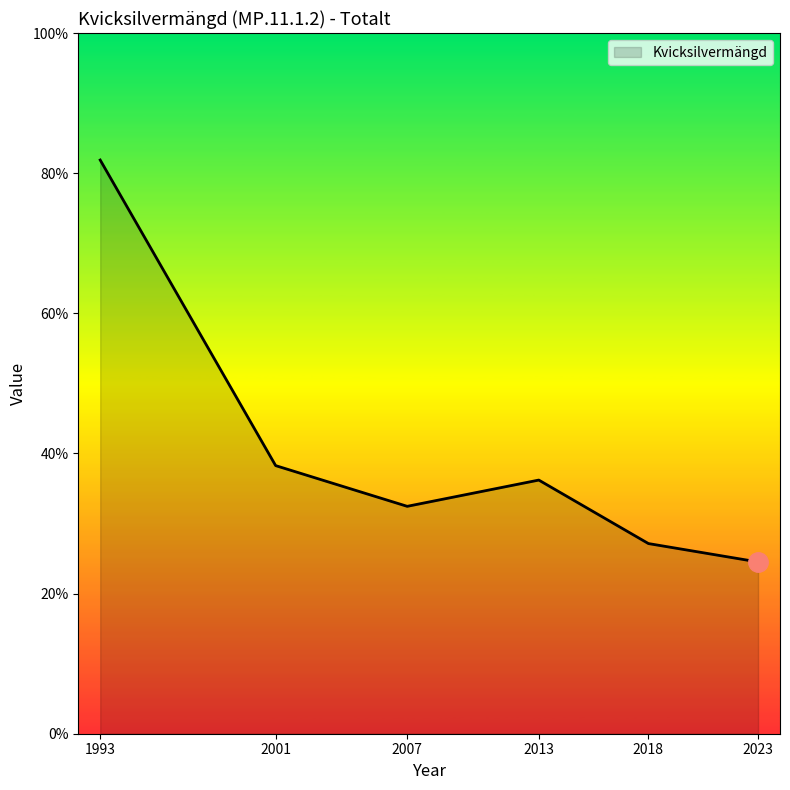

Does the chart have visible grid lines?

No